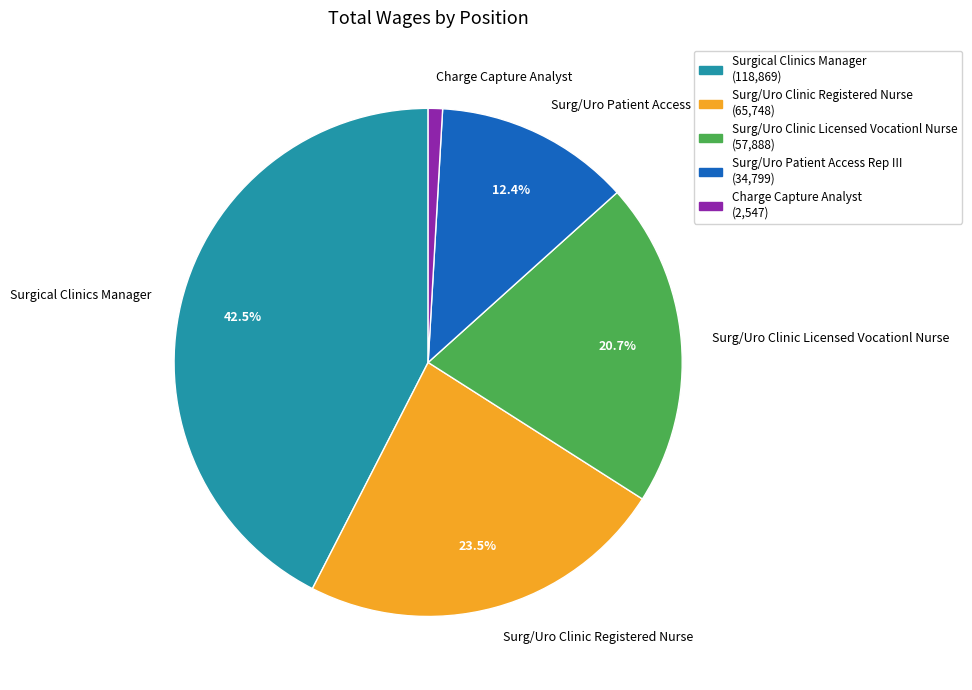

Which has a higher value, Surgical Clinics Manager or Charge Capture Analyst?

Surgical Clinics Manager